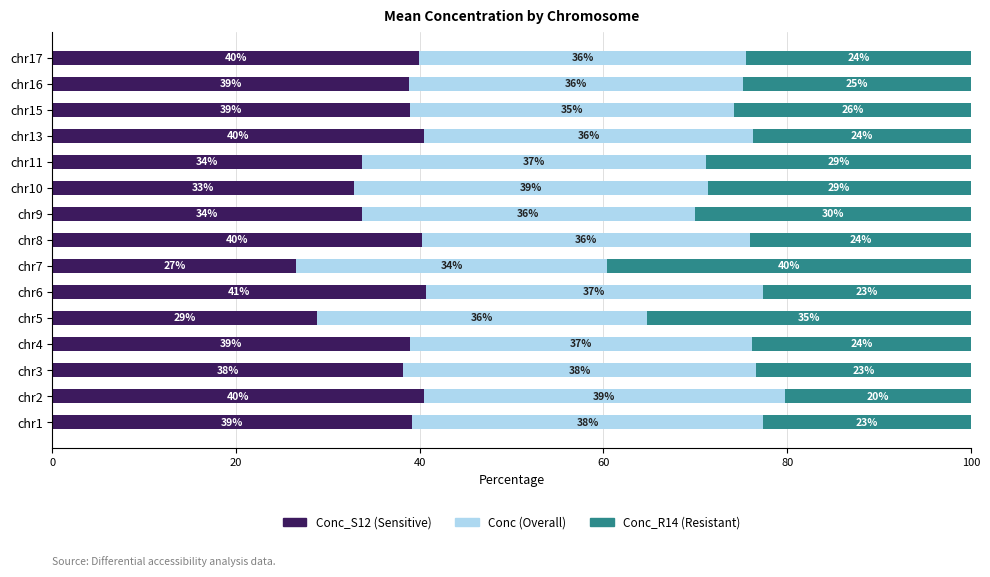

What is the total value across all series at chr15?

100.0